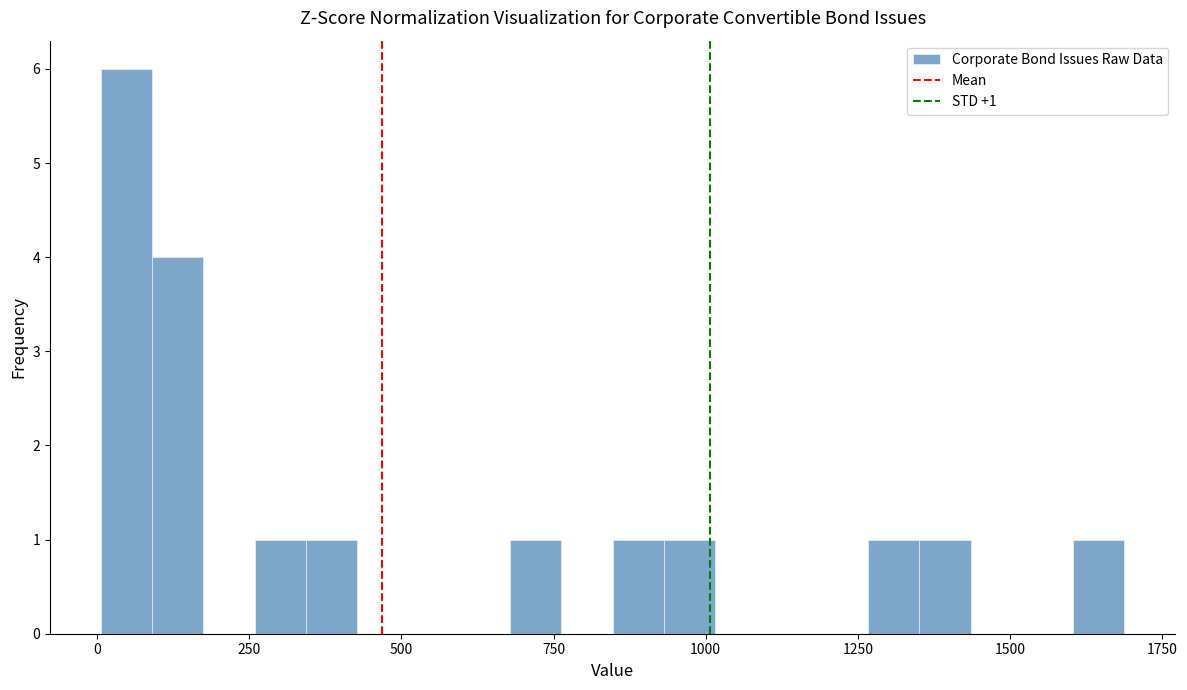

Read against the x-axis, roughly where is the centre of the tallest bar?

50